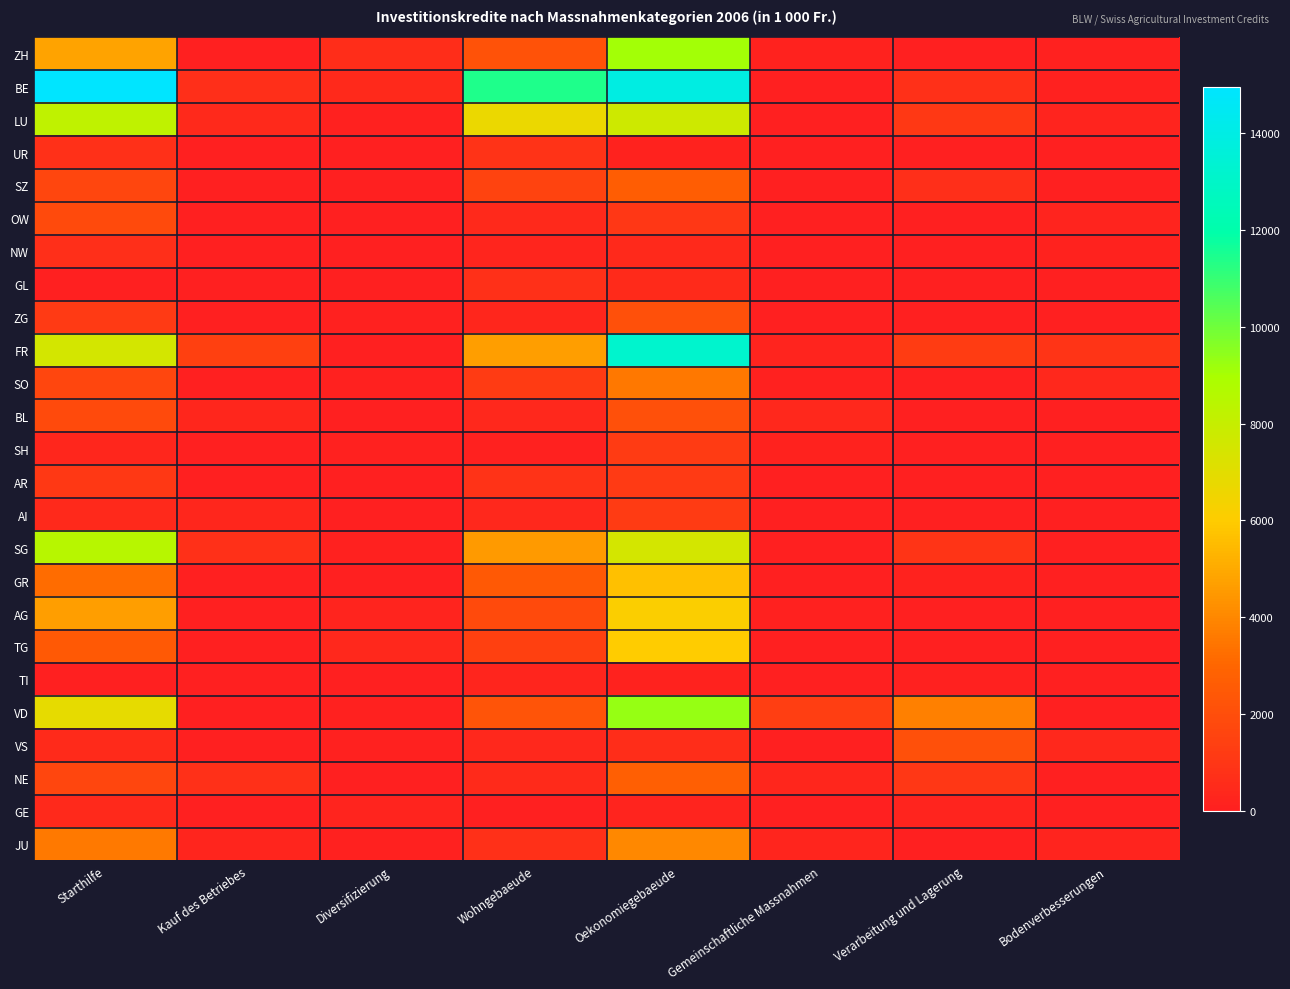

Which series changed the most between Verarbeitung und Lagerung and Bodenverbesserungen?

VD